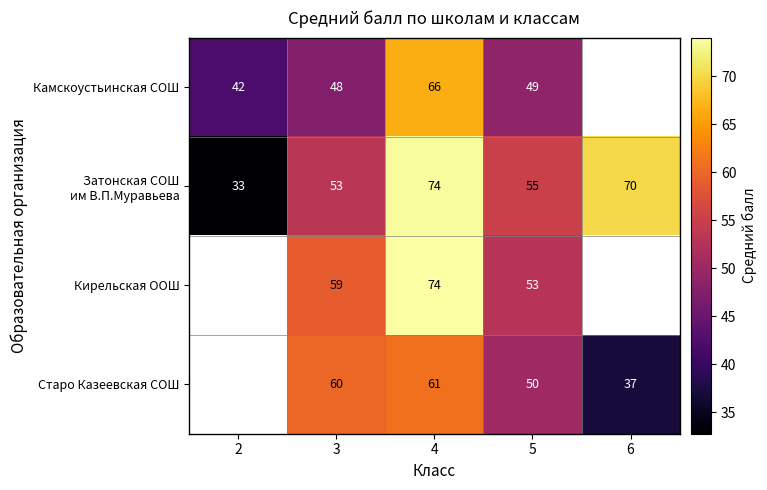

The Кирельская ООШ series shows 53 at 5. True or false?

True